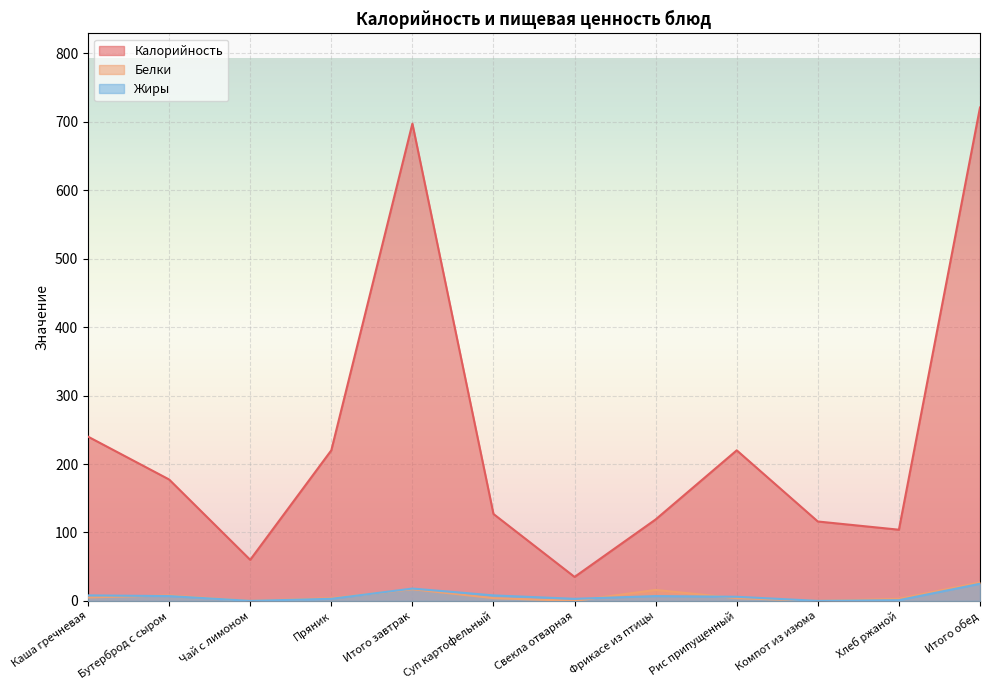

What are all the series names shown in the legend?

Калорийность, Белки, Жиры